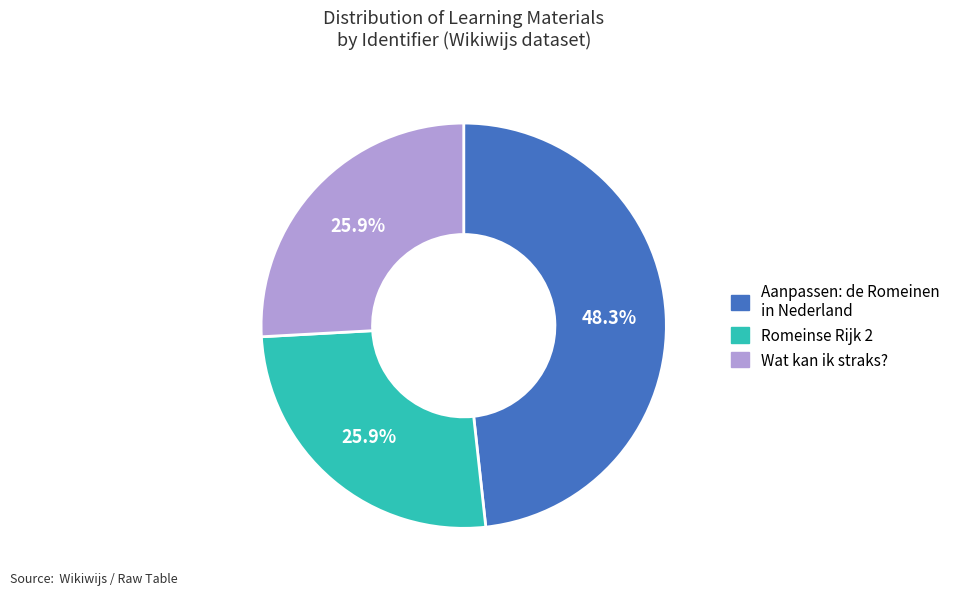

Does any single category account for the majority?

No